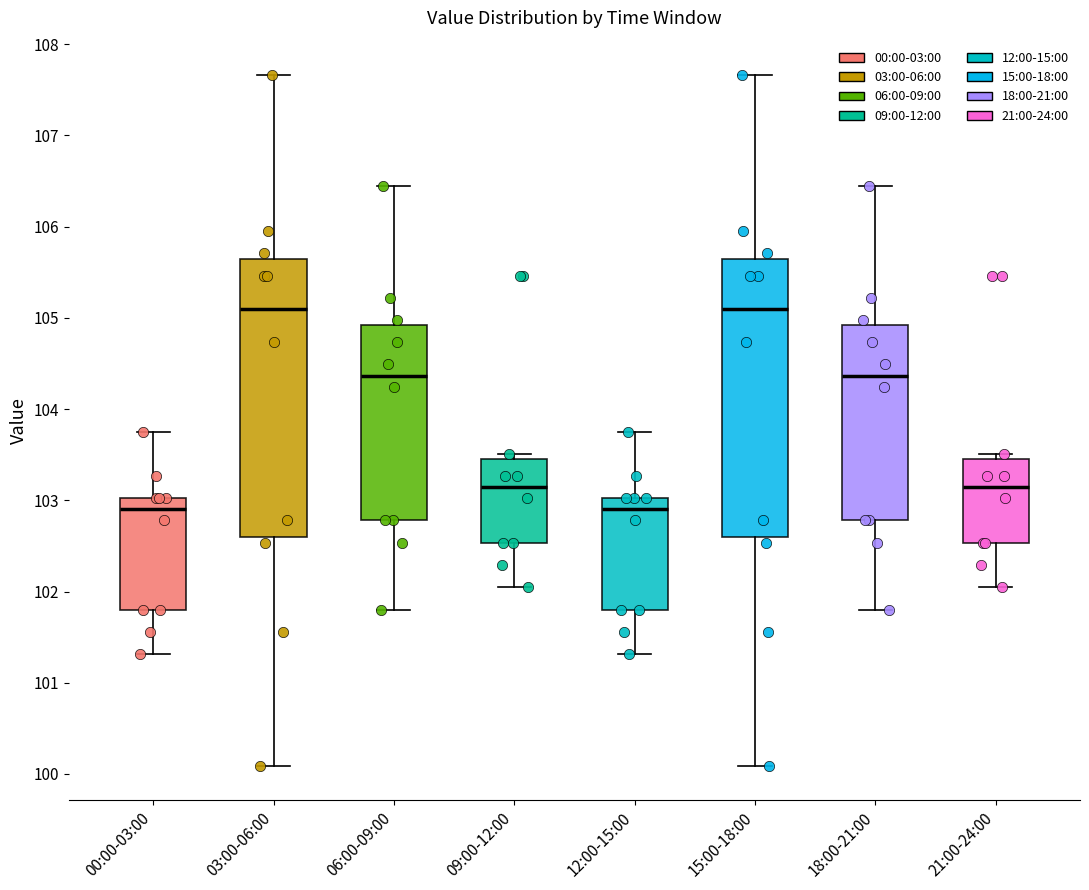

Reading left to right, transcribe this box plot: for each box, give where its median line is, the range the box spans, and where its two whiskers end, as read against the y-axis. The values are not printed on the chart, so give them approximately, as read against the axis.

00:00-03:00: median 102.9, box 101.8 to 103.0, whiskers 101.3 to 103.8
03:00-06:00: median 105.1, box 102.6 to 105.6, whiskers 100.1 to 107.7
06:00-09:00: median 104.4, box 102.8 to 104.9, whiskers 101.8 to 106.4
09:00-12:00: median 103.1, box 102.5 to 103.5, whiskers 102.1 to 103.5 (just above the box's upper edge)
12:00-15:00: median 102.9, box 101.8 to 103.0, whiskers 101.3 to 103.8
15:00-18:00: median 105.1, box 102.6 to 105.6, whiskers 100.1 to 107.7
18:00-21:00: median 104.4, box 102.8 to 104.9, whiskers 101.8 to 106.4
21:00-24:00: median 103.1, box 102.5 to 103.5, whiskers 102.1 to 103.5 (just above the box's upper edge)